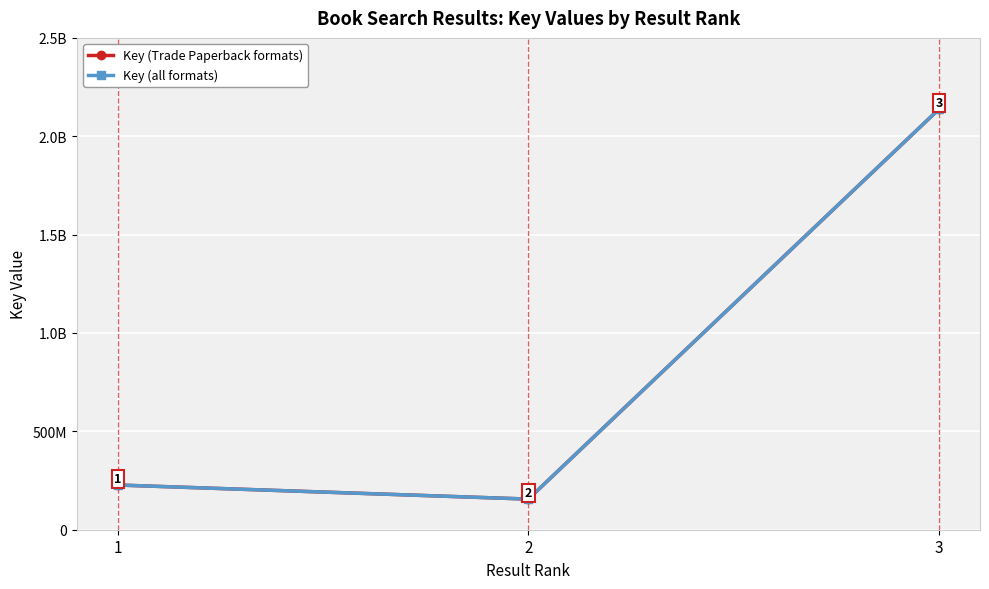

Does the chart display data point markers on the line(s)?

Yes